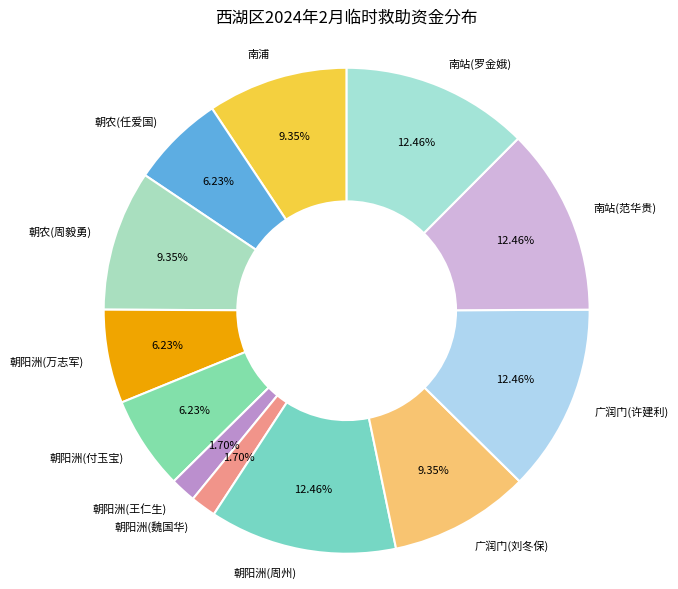

True or false: 南站(范华贵) accounts for 12% of the total.

True